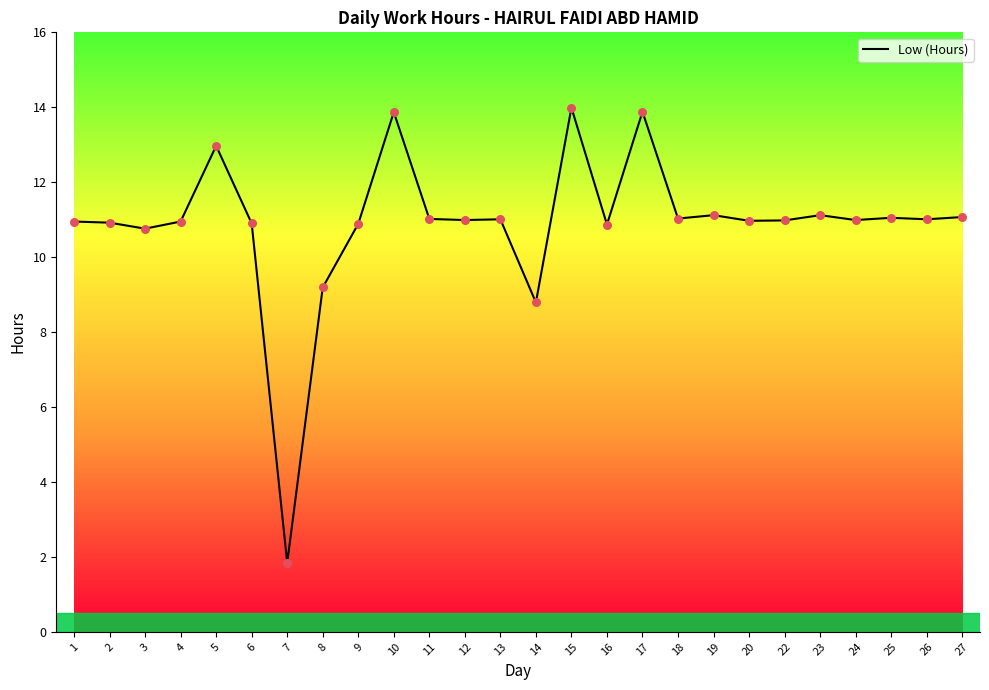

Which has a higher value, 5 or 2?

5